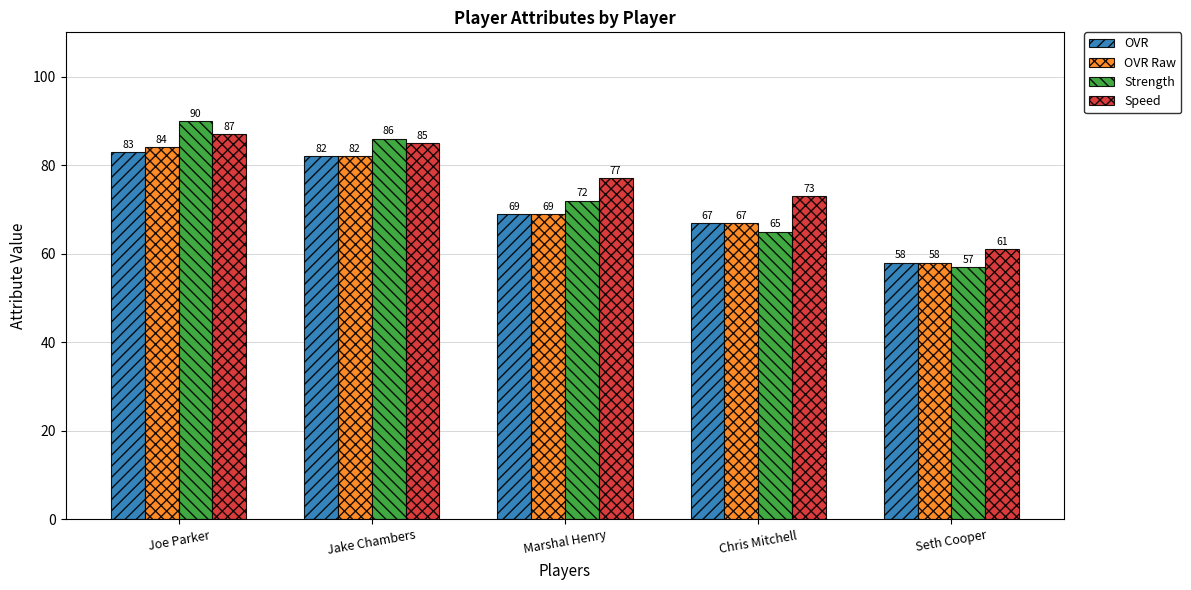

What is the total value across all series at Seth Cooper?

234